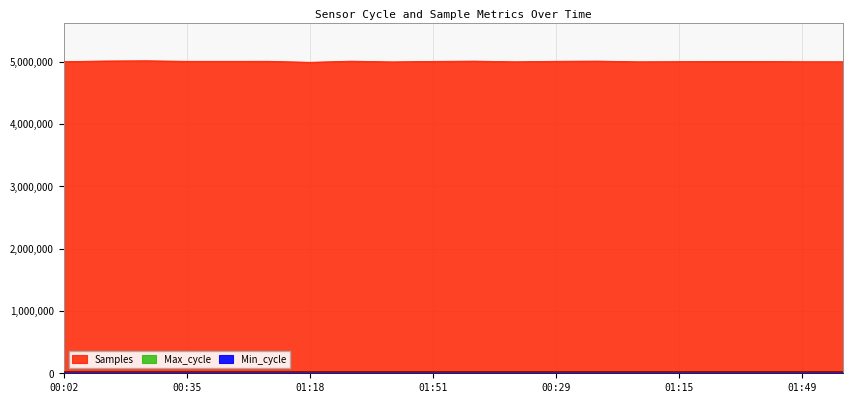

What position from the left is 01:57?

20